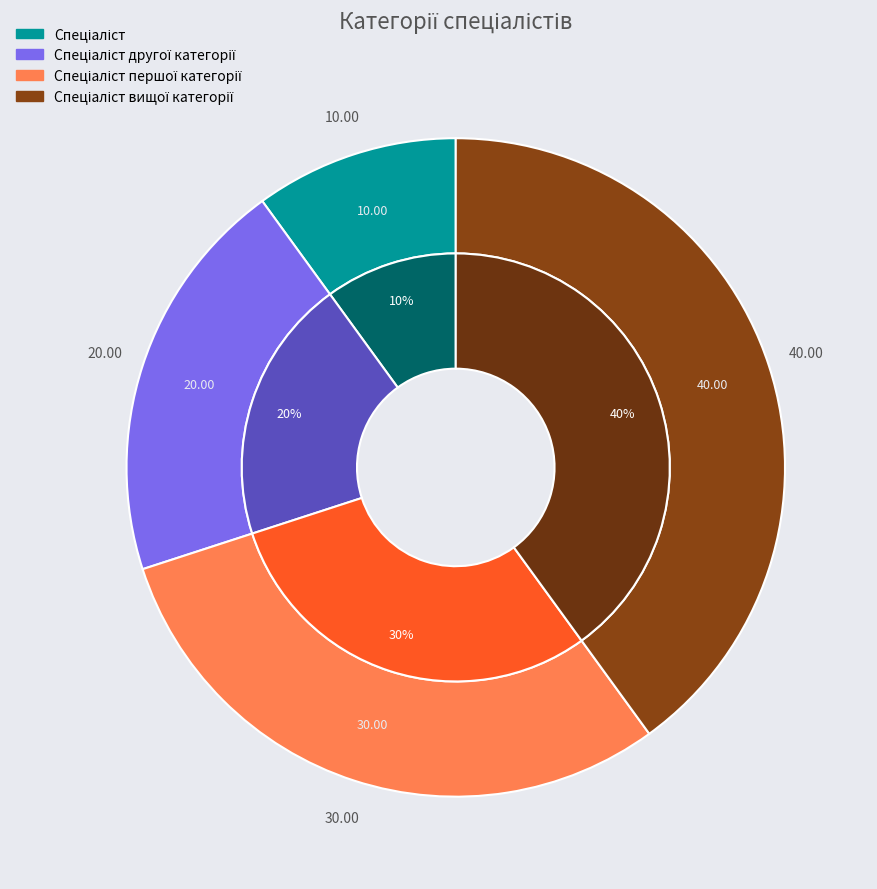

To the nearest percent, what percentage of the pie is Спеціаліст?

10%